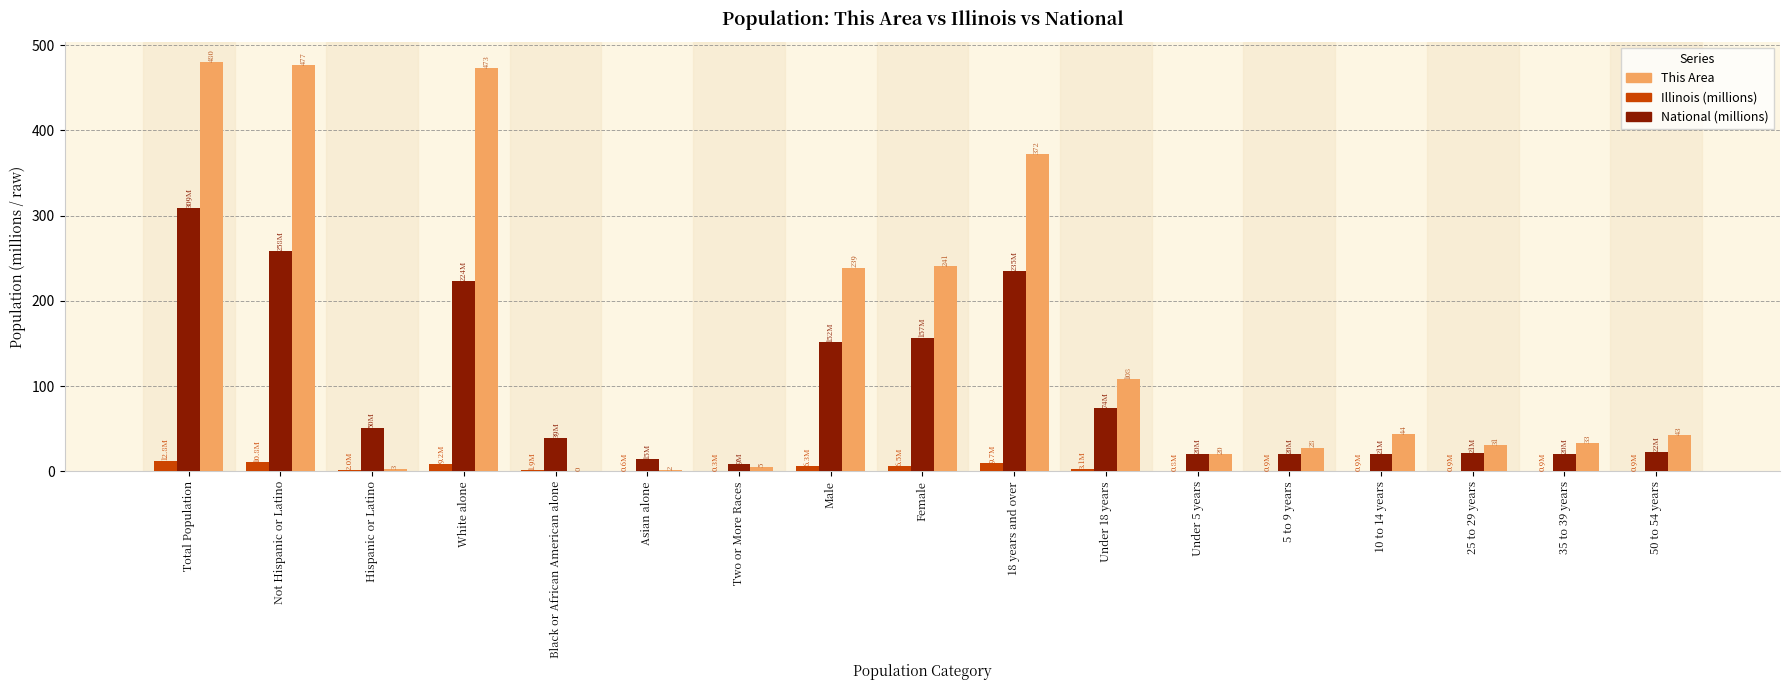

Which series has the largest total across all categories?

This Area